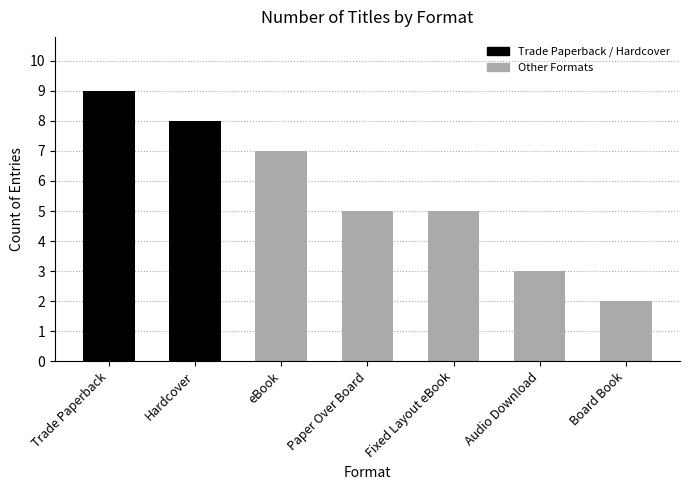

The value at Board Book is 2. True or false?

True